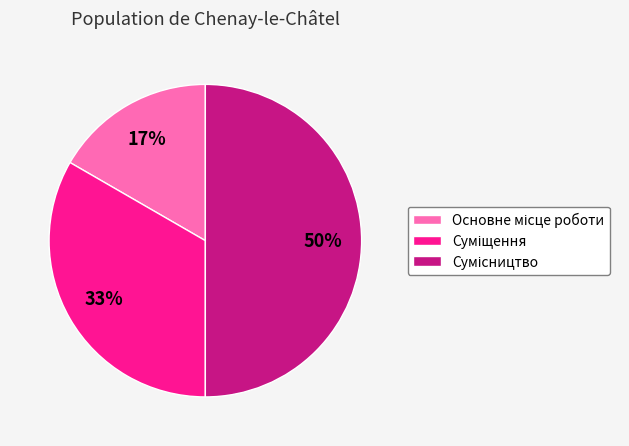

To the nearest percent, what is the difference between the largest and smallest slice percentages?

33%